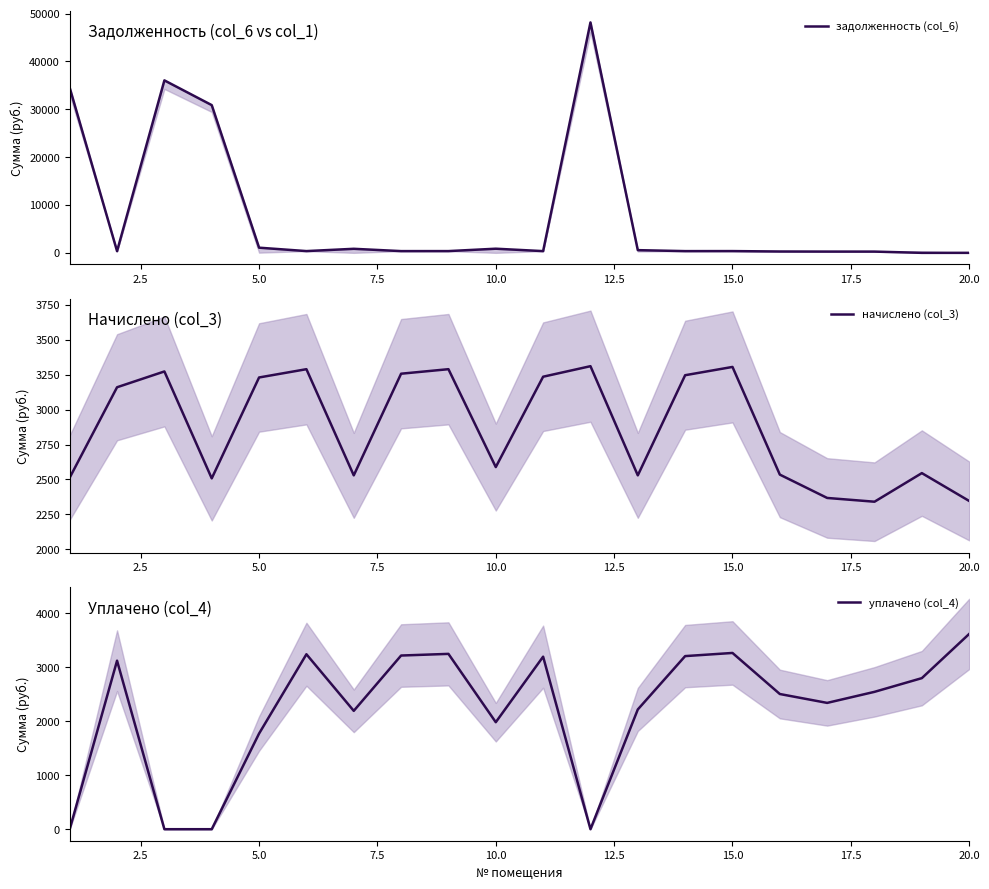

How many positive values does the задолженность (col_6) series have?

18